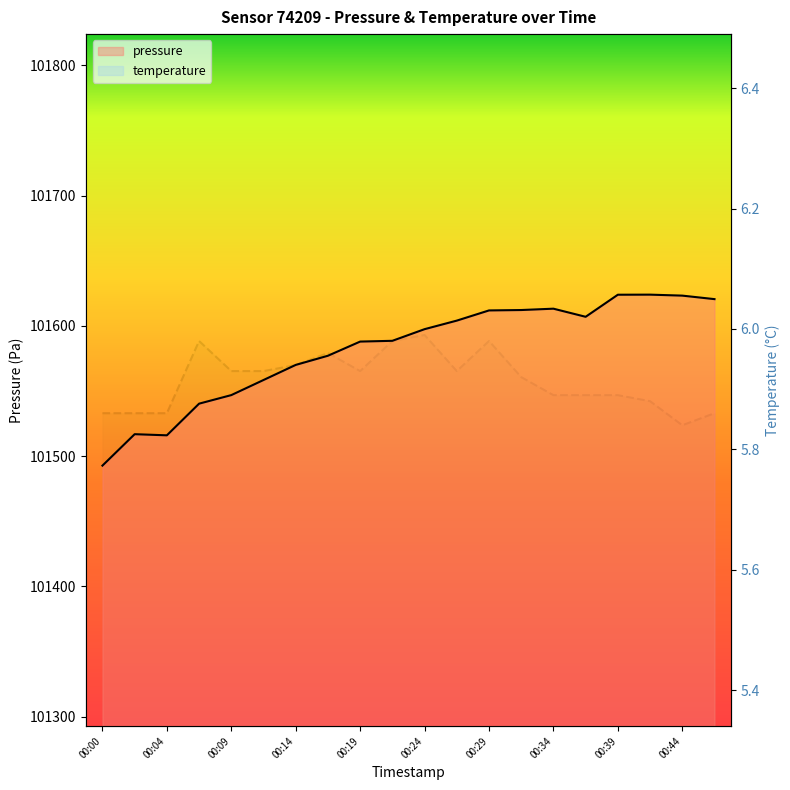

Between 00:07 and 00:41, which series saw the biggest shift?

pressure